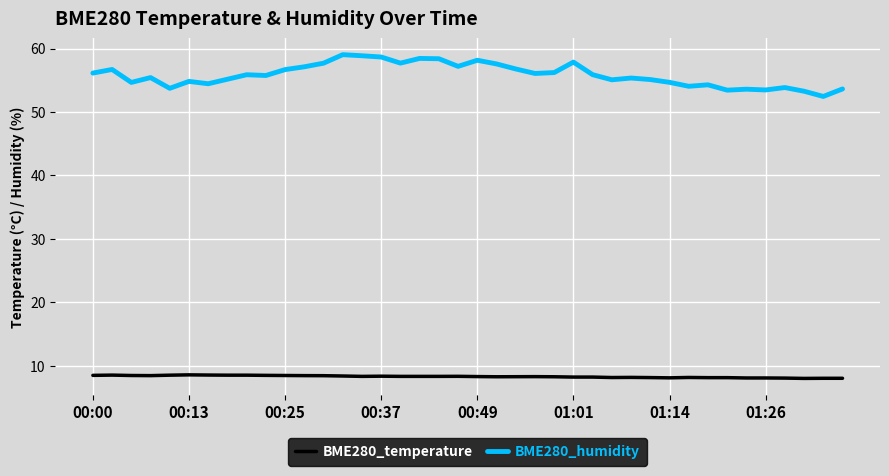

List the series in order of their overall mean, highest first.

BME280_humidity, BME280_temperature